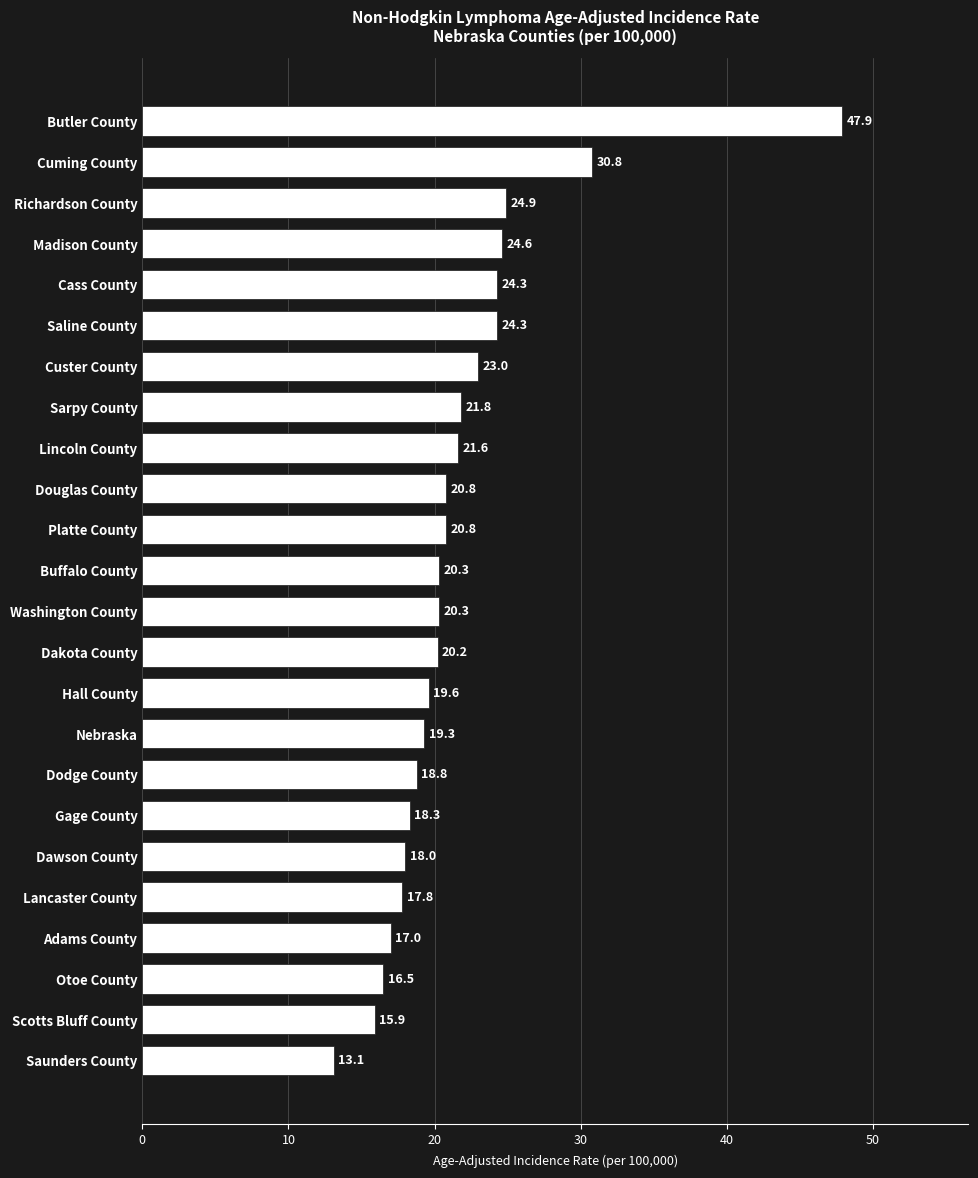

Reading top to bottom, list all the values displayed in this chart.

47.9	30.8	24.9	24.6	24.3	24.3	23.0	21.8	21.6	20.8	20.8	20.3	20.3	20.2	19.6	19.3	18.8	18.3	18.0	17.8	17.0	16.5	15.9	13.1